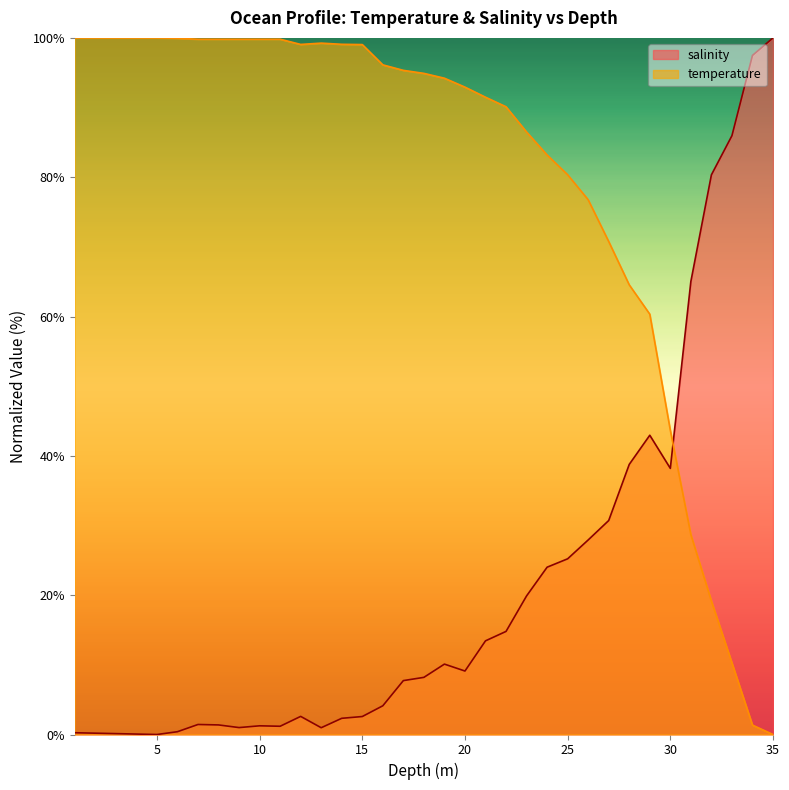

List the series in order of their peak value, highest first.

salinity, temperature